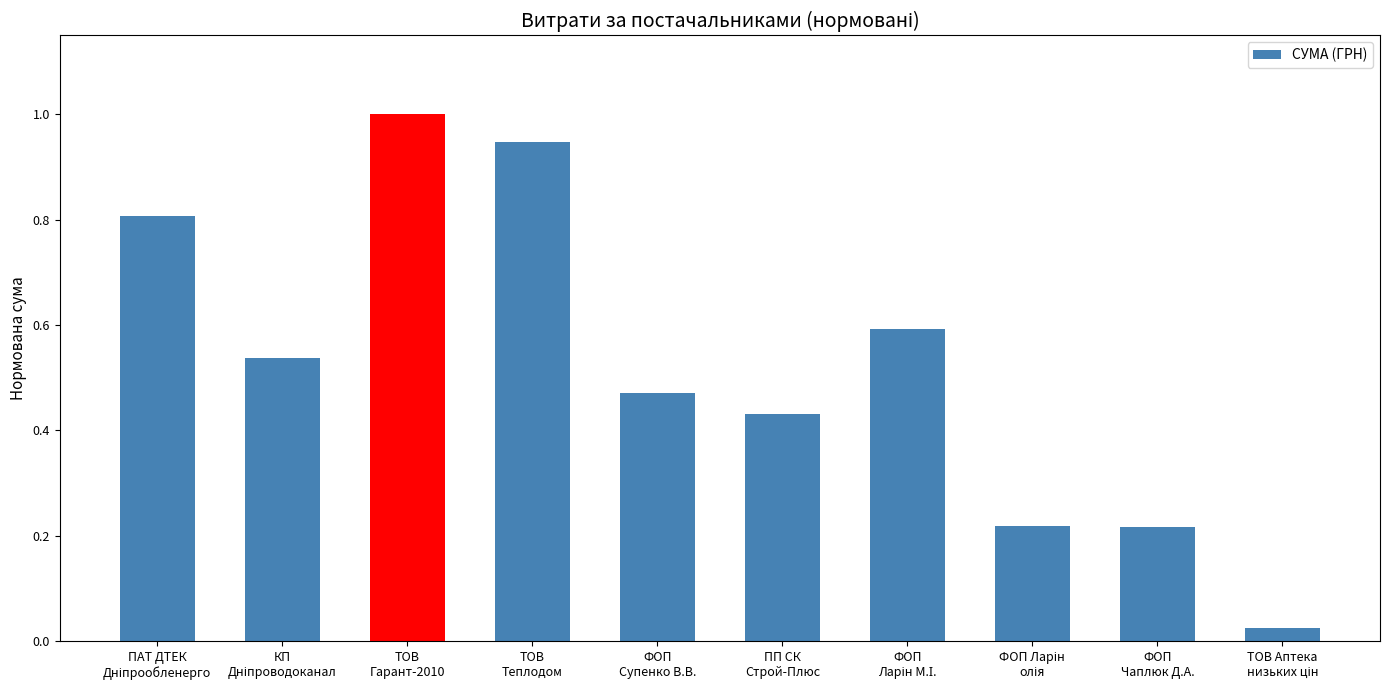

What is the greatest value displayed?

1.0